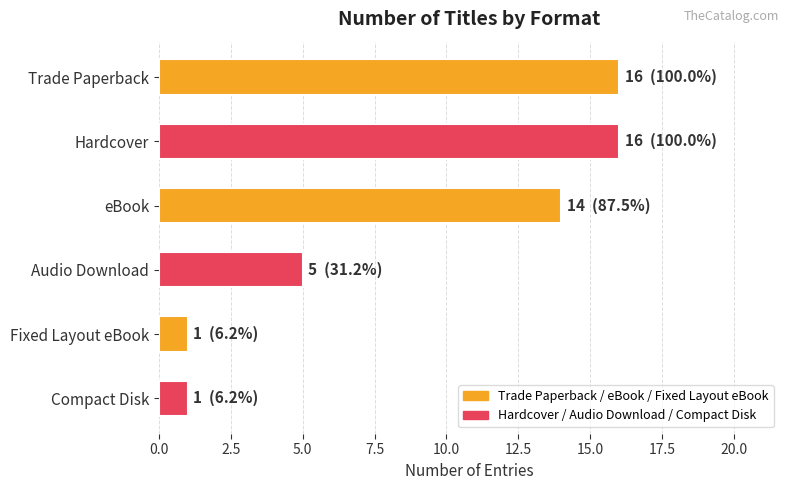

Reading bottom to top, extract all data points from this chart.

1	1	5	14	16	16